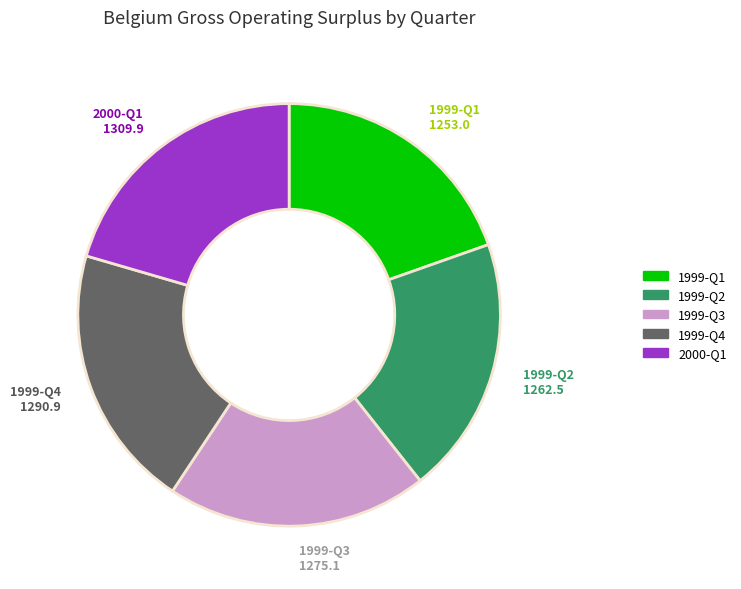

Does any single category account for the majority?

No